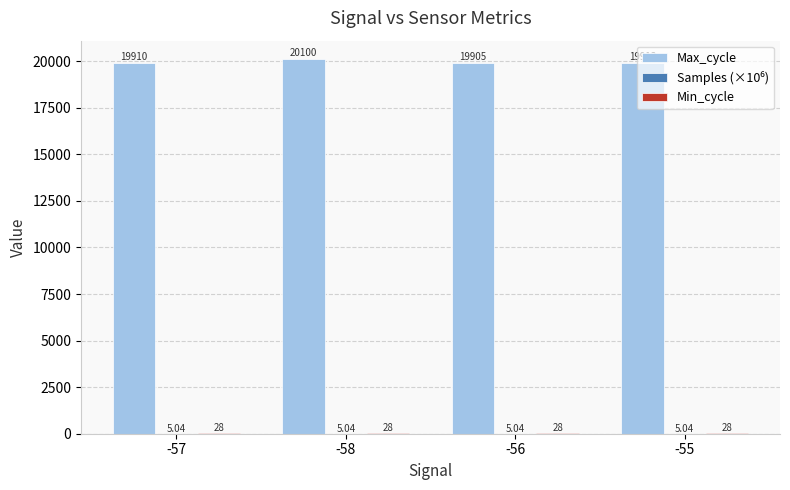

Between -56 and -55, which series saw the biggest shift?

Max_cycle